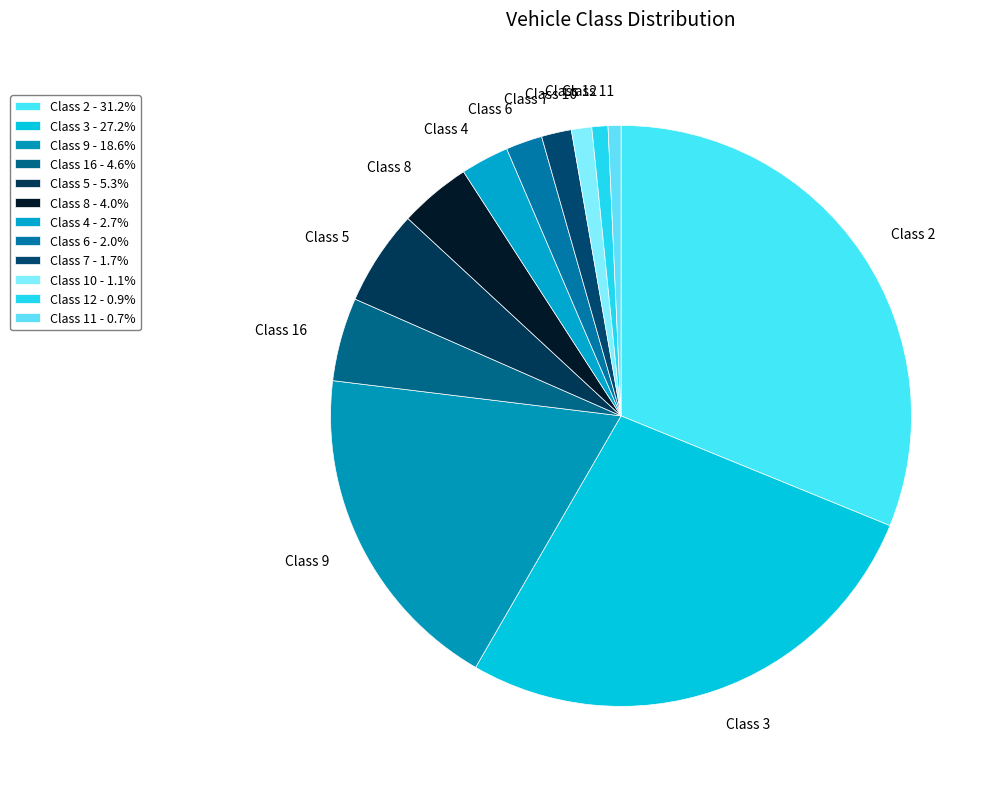

What is the largest slice in the pie chart?

Class 2